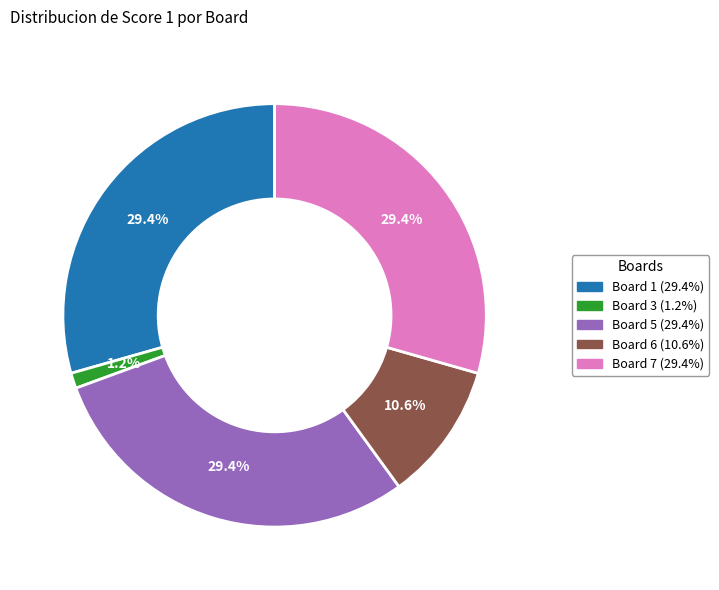

Is there any slice that represents more than half of the pie?

No